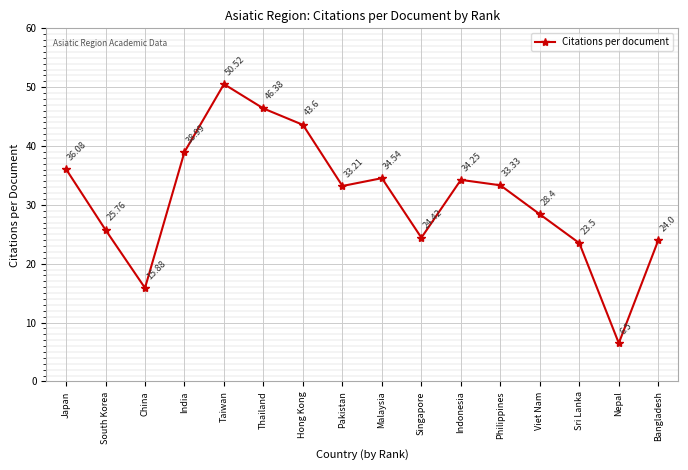

What is the difference between the second highest and second lowest values?

30.5